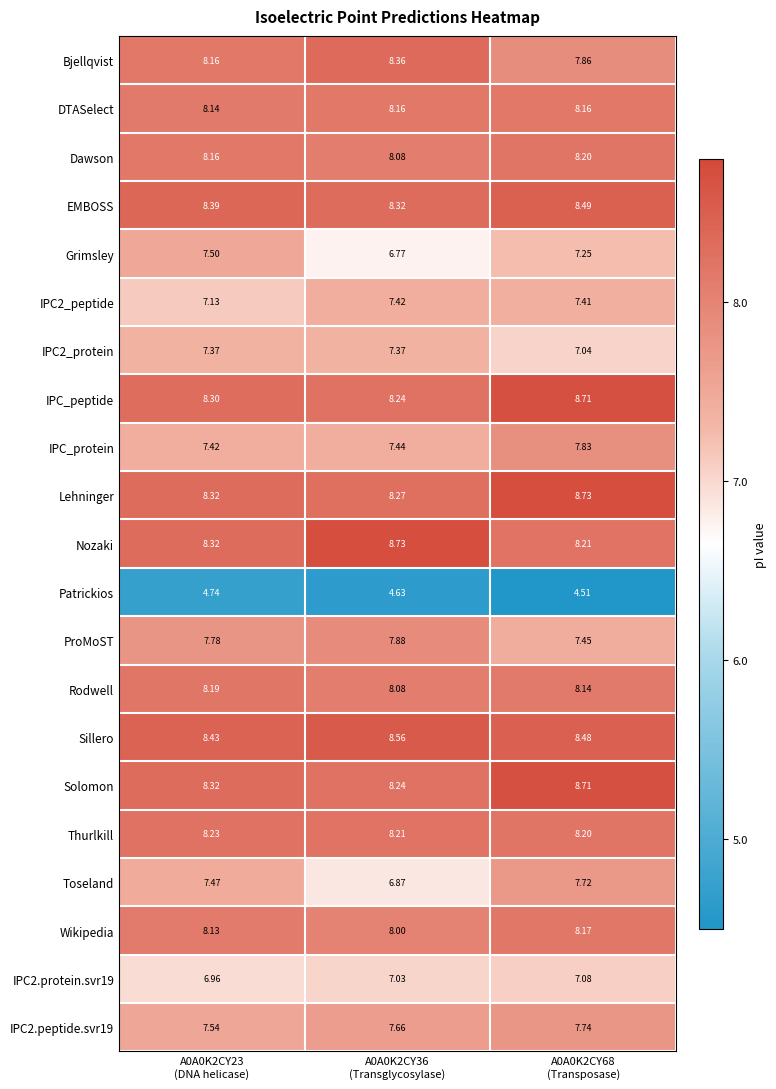

How many data points in IPC2.protein.svr19 are above 7?

2